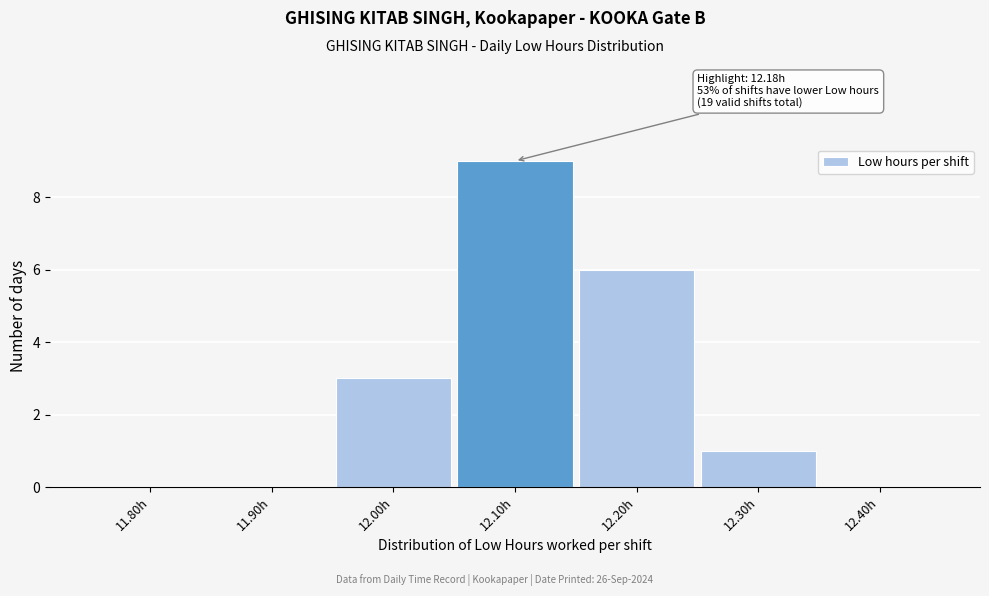

Reading right to left, transcribe all the data shown in this chart.

12.40h=0	12.30h=1	12.20h=6	12.10h=9	12.00h=3	11.90h=0	11.80h=0